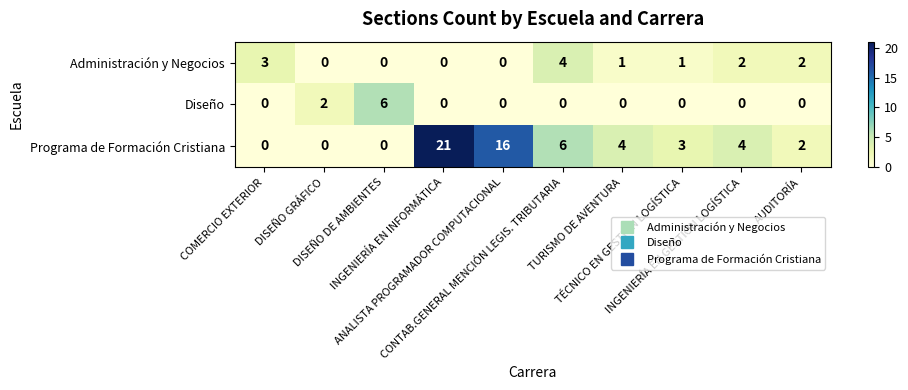

What is the spread (max minus min) of values at DISEÑO GRÁFICO?

2